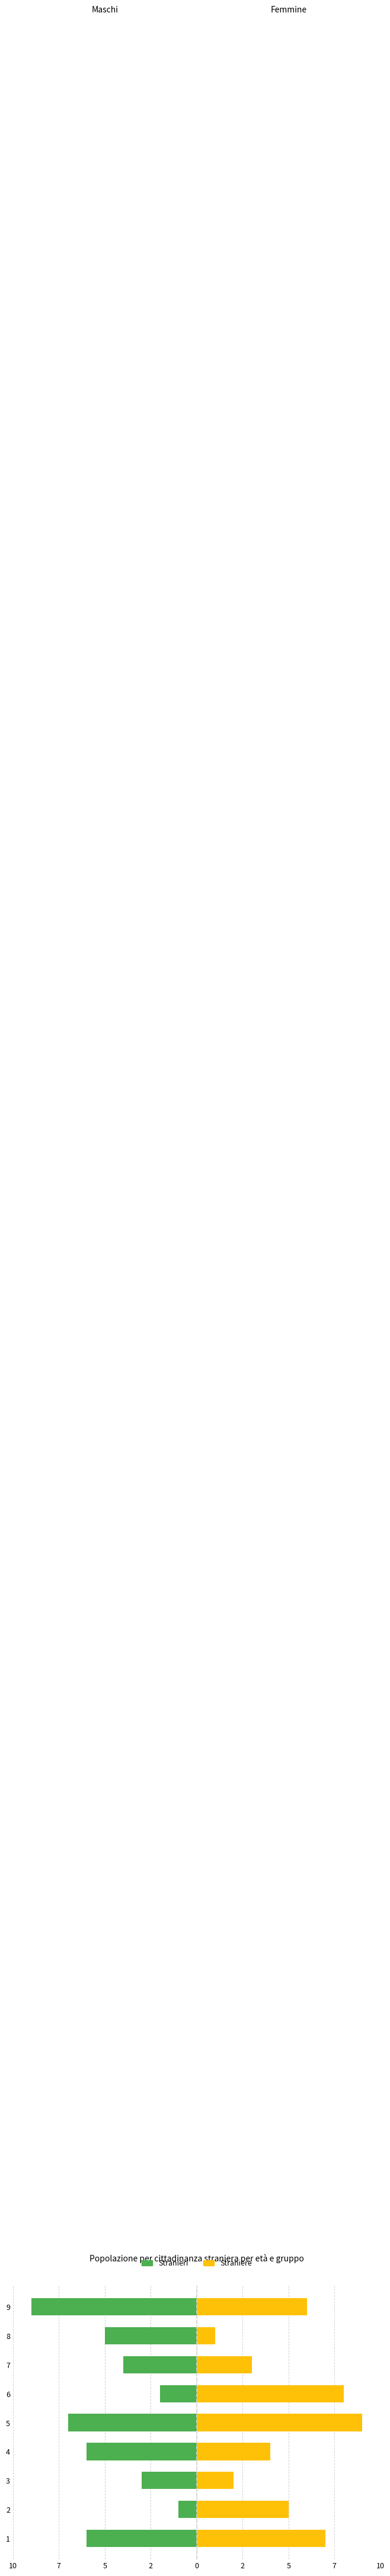

What is the average value of the Straniere series?

5